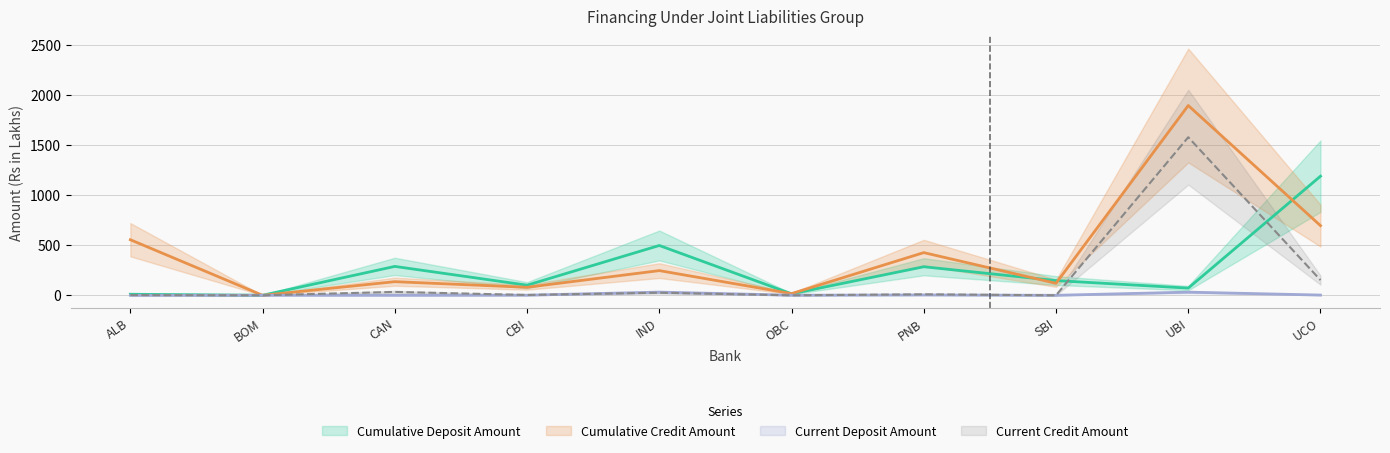

What is the spread (max minus min) of values at CAN?

288.9